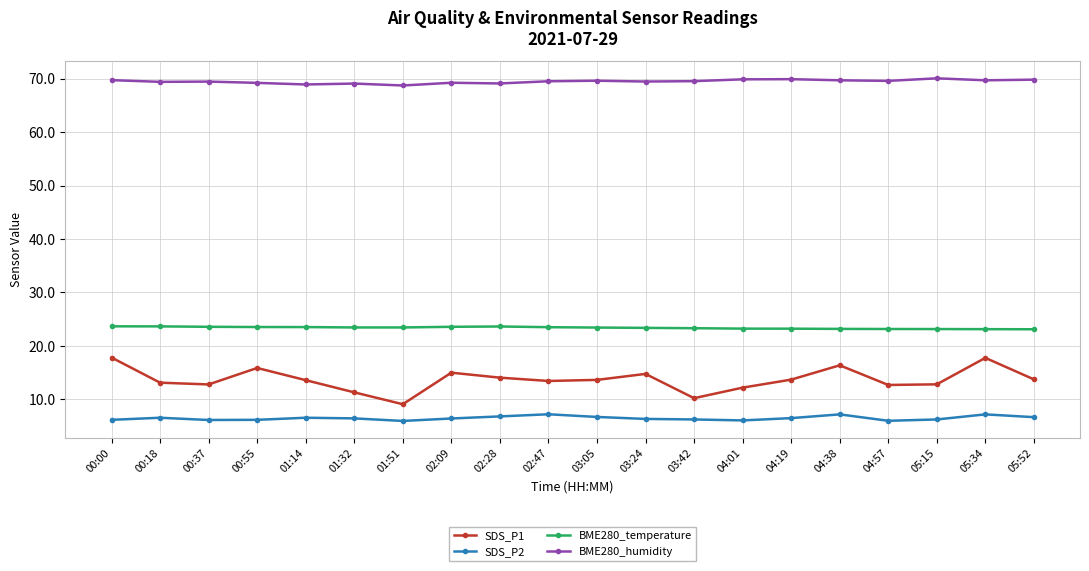

Rank the series at 00:18 from lowest to highest value.

SDS_P2, SDS_P1, BME280_temperature, BME280_humidity